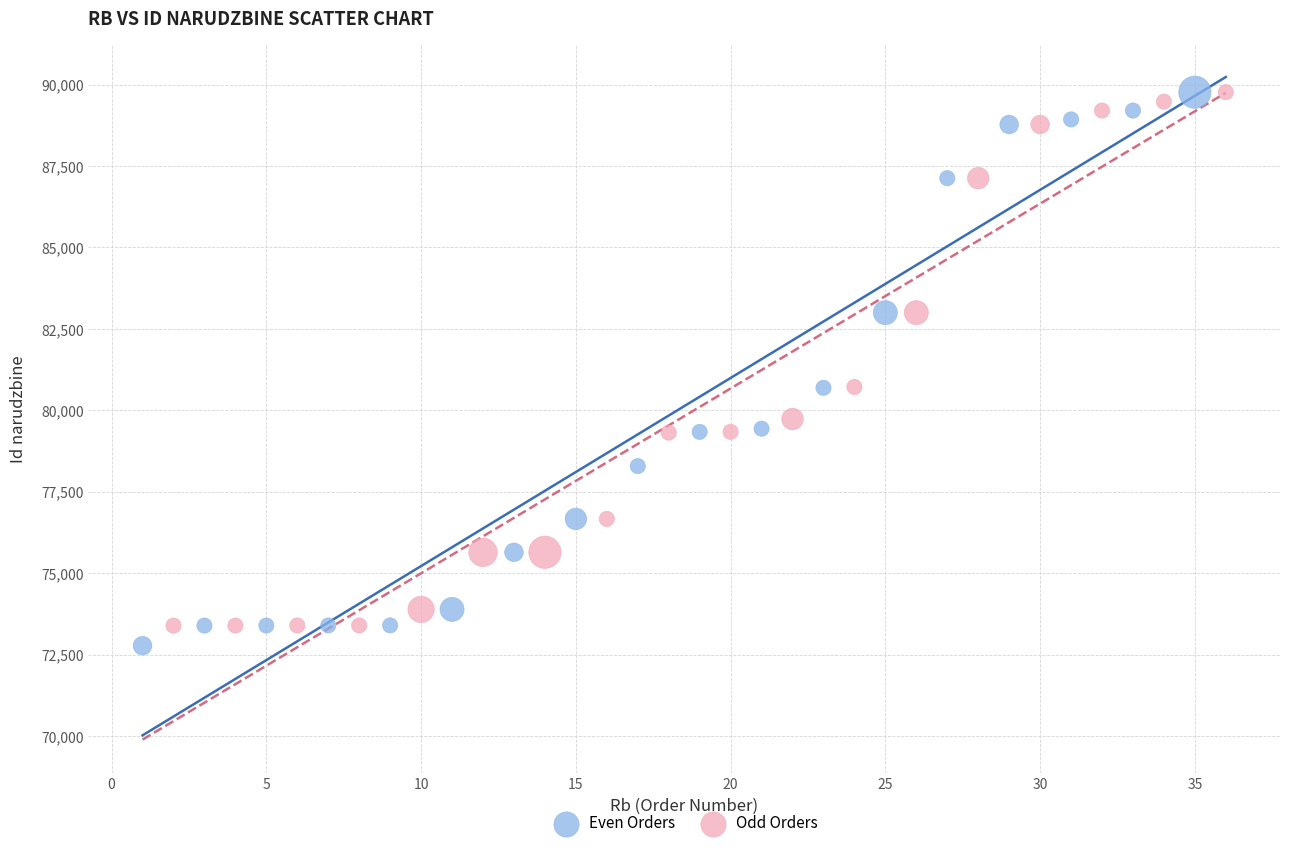

What are all the series names shown in the legend?

Even Orders, Odd Orders